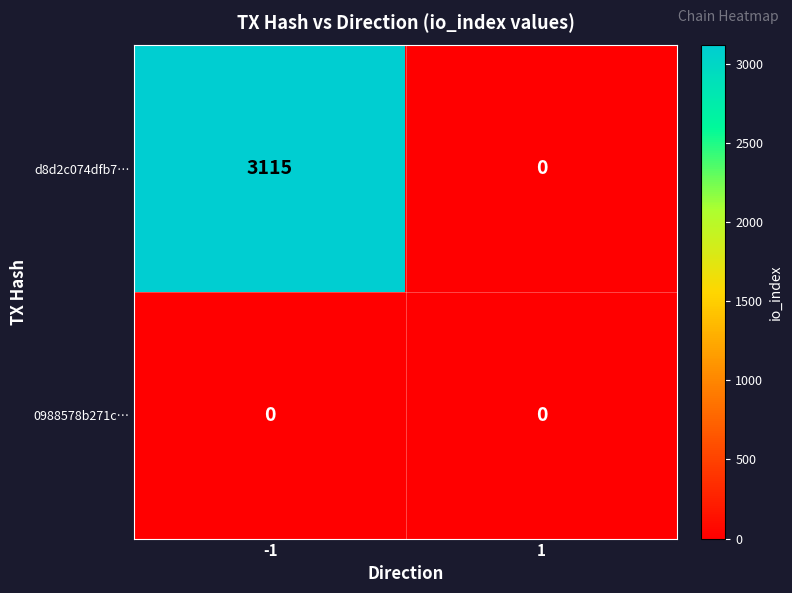

What is the maximum value for d8d2c074dfb7…?

3115